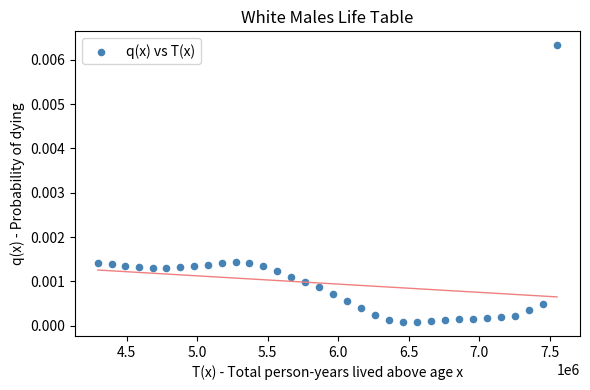

What is the range of X values (max minus min)?

3254035.0